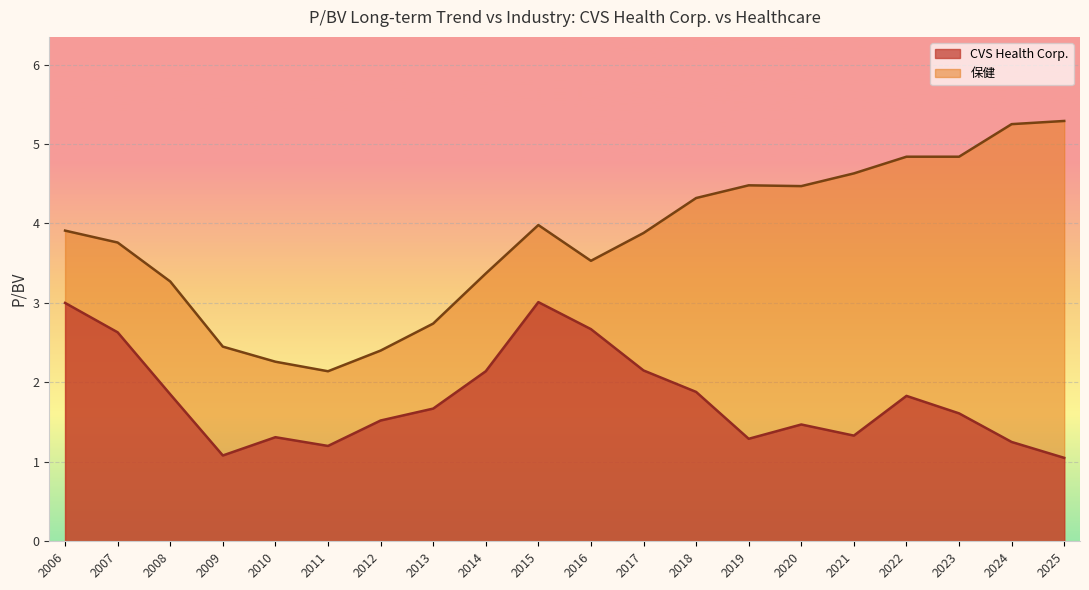

How many lines are shown in the chart?

2